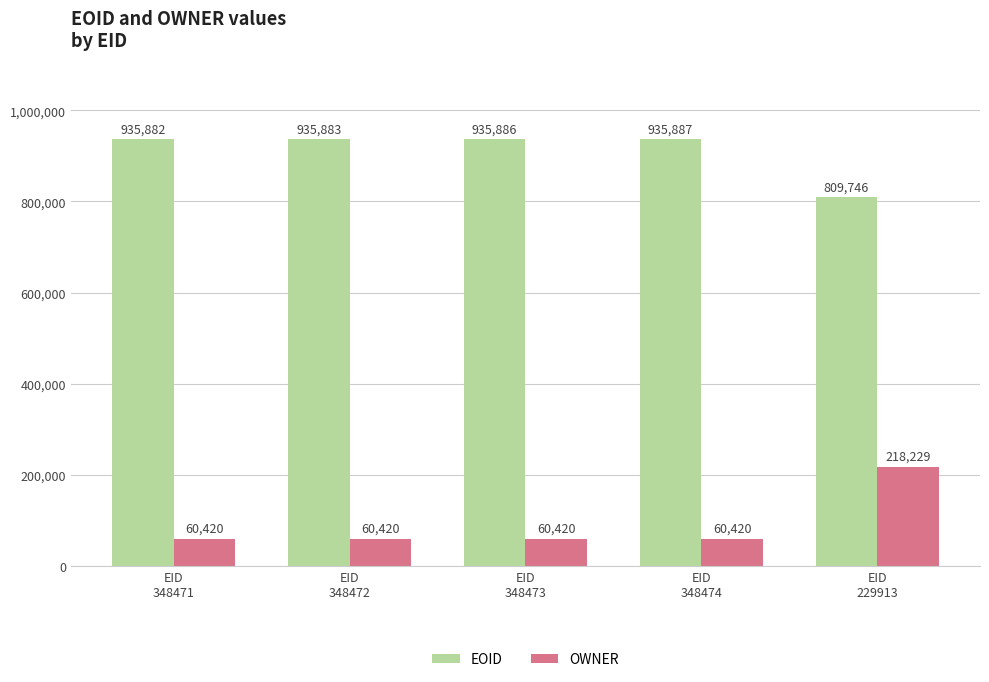

What is the sum of all OWNER values?

459909